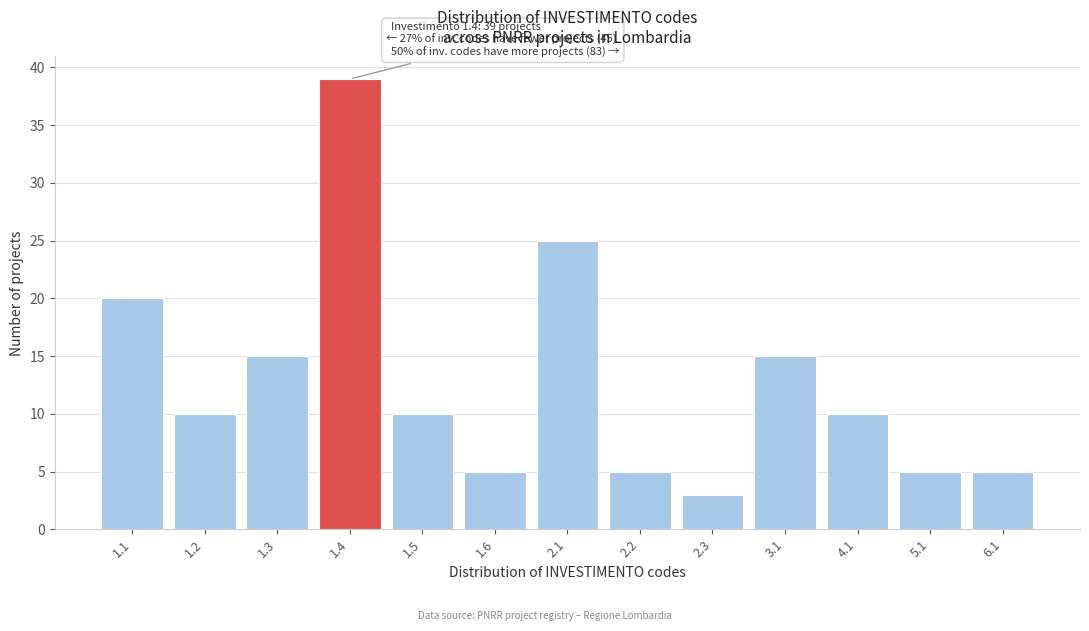

Reading right to left, extract all data points from this chart.

6.1=5	5.1=5	4.1=10	3.1=15	2.3=3	2.2=5	2.1=25	1.6=5	1.5=10	1.4=39	1.3=15	1.2=10	1.1=20